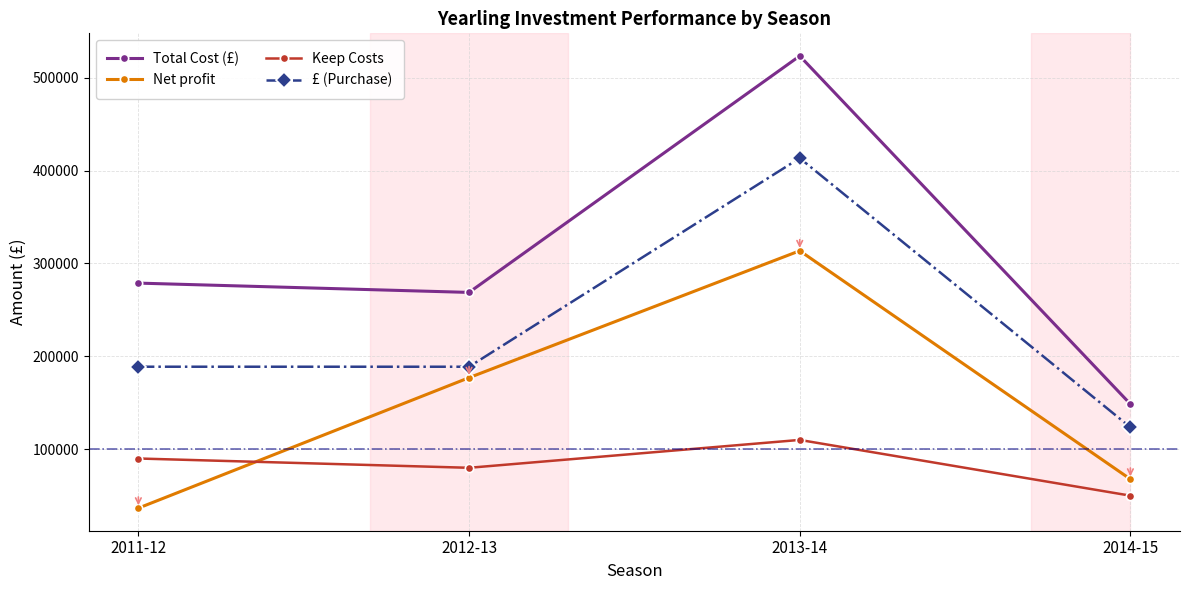

How many interior local peaks does the Keep Costs series have?

1